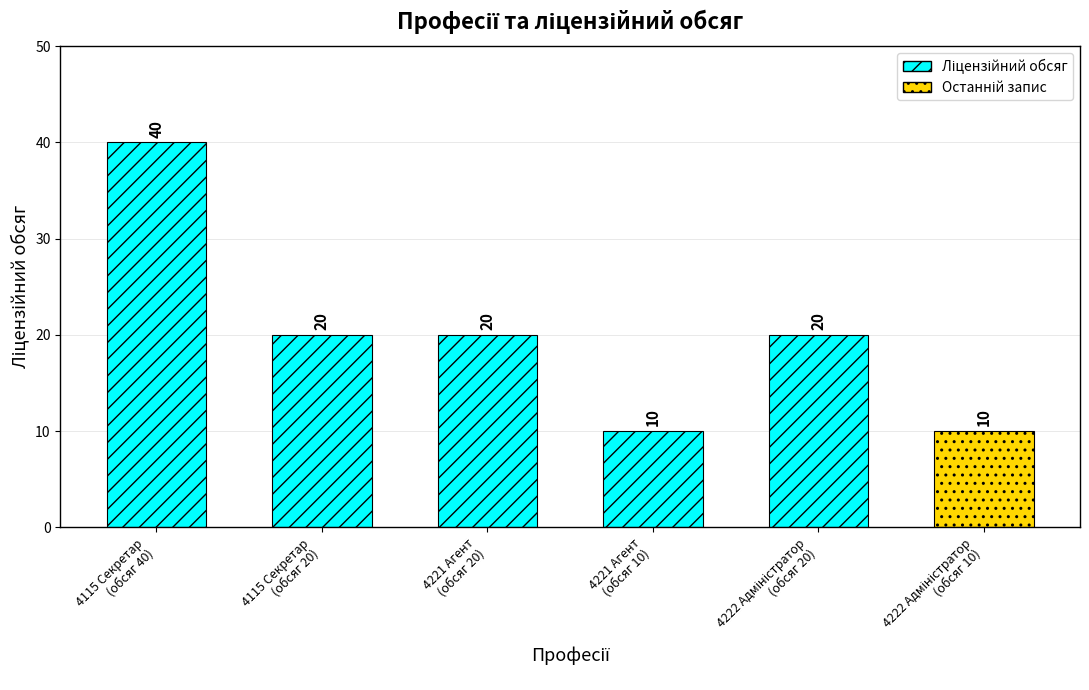

Rank the categories by value from lowest to highest.

4221 Агент
(обсяг 10), 4222 Адміністратор
(обсяг 10), 4115 Секретар
(обсяг 20), 4221 Агент
(обсяг 20), 4222 Адміністратор
(обсяг 20), 4115 Секретар
(обсяг 40)